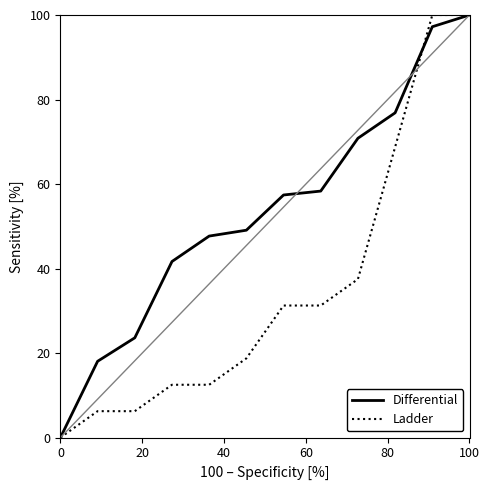

The value of Differential at 0 is -51.5. True or false?

False